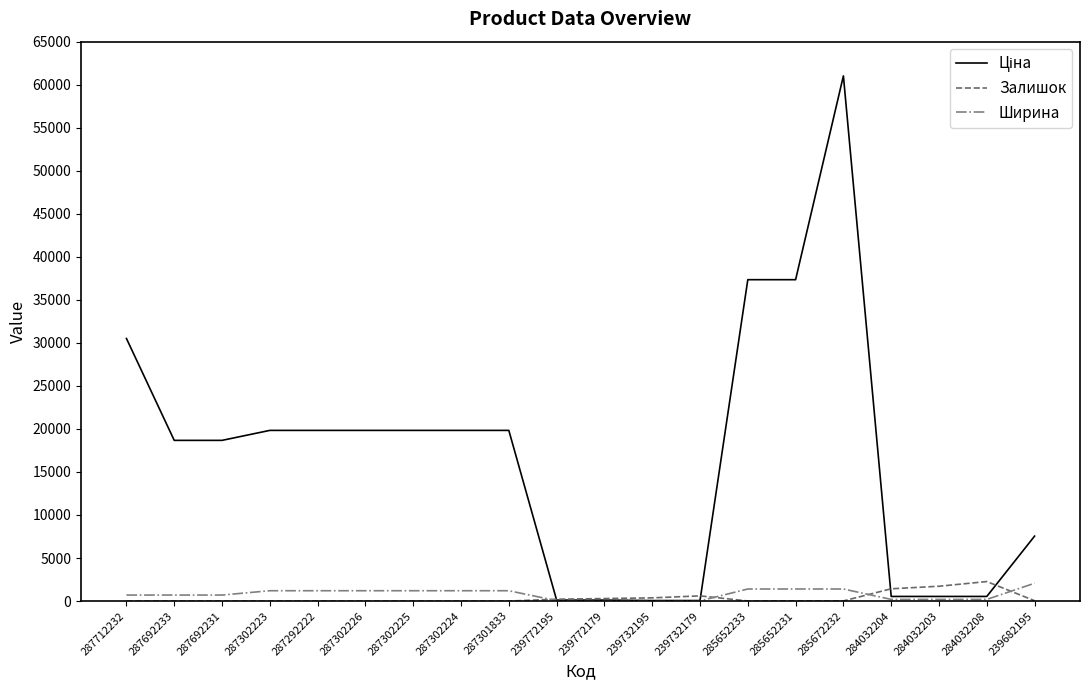

Is it true that Ширина equals 1200.0 at 287302223?

True